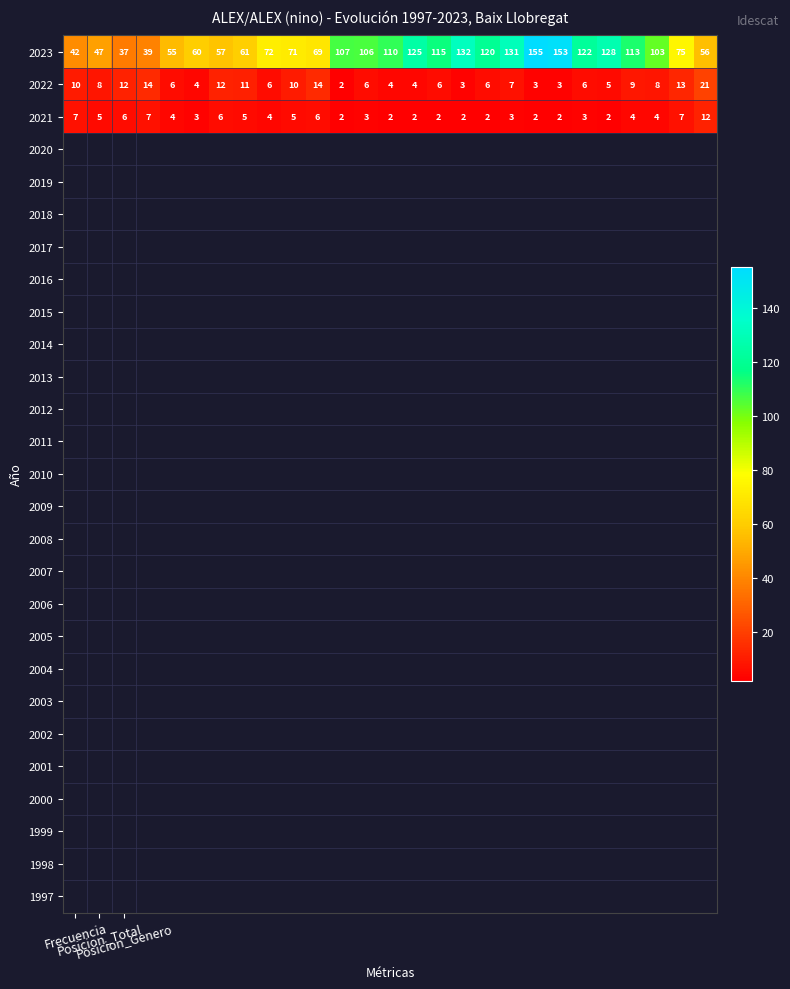

Which series has the widest spread of values?

2023